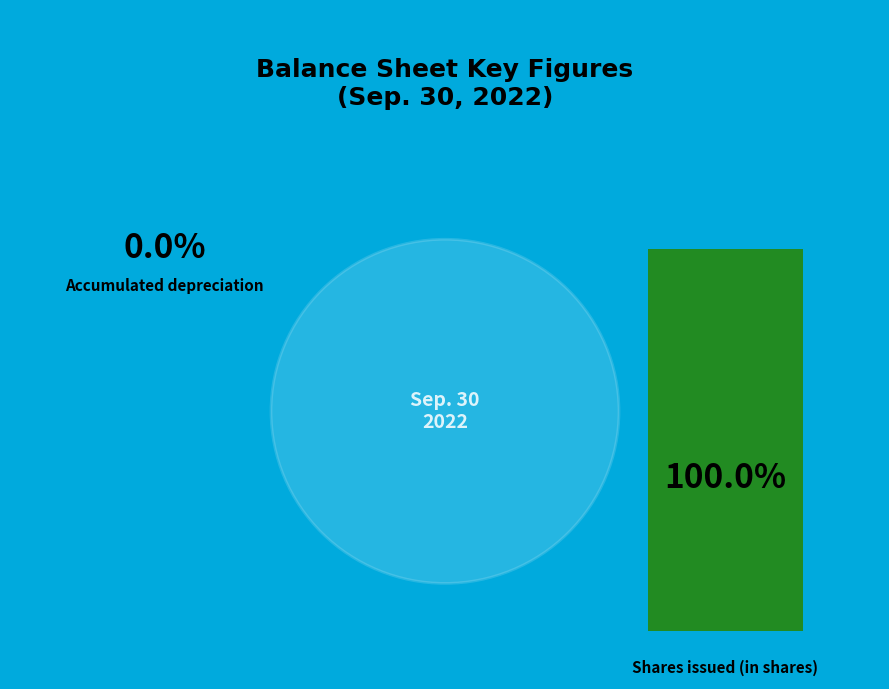

To the nearest percent, what is the combined percentage of Shares issued (in shares) and Accumulated depreciation?

100%